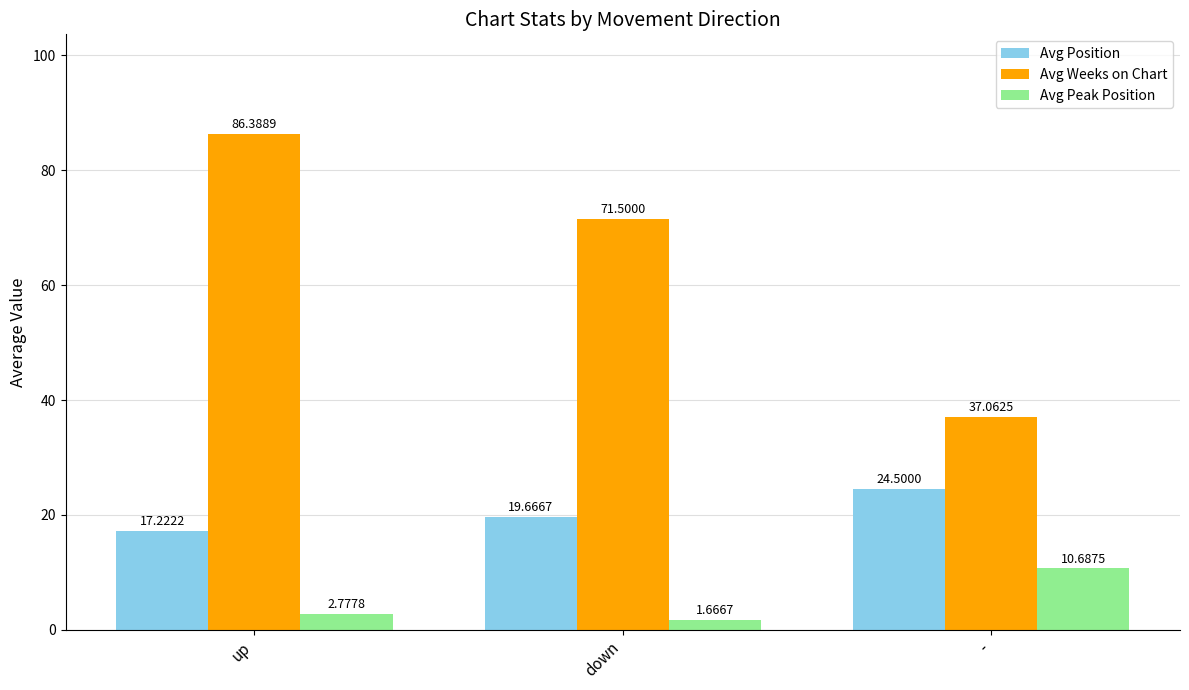

Which series changed the most between down and -?

Avg Weeks on Chart